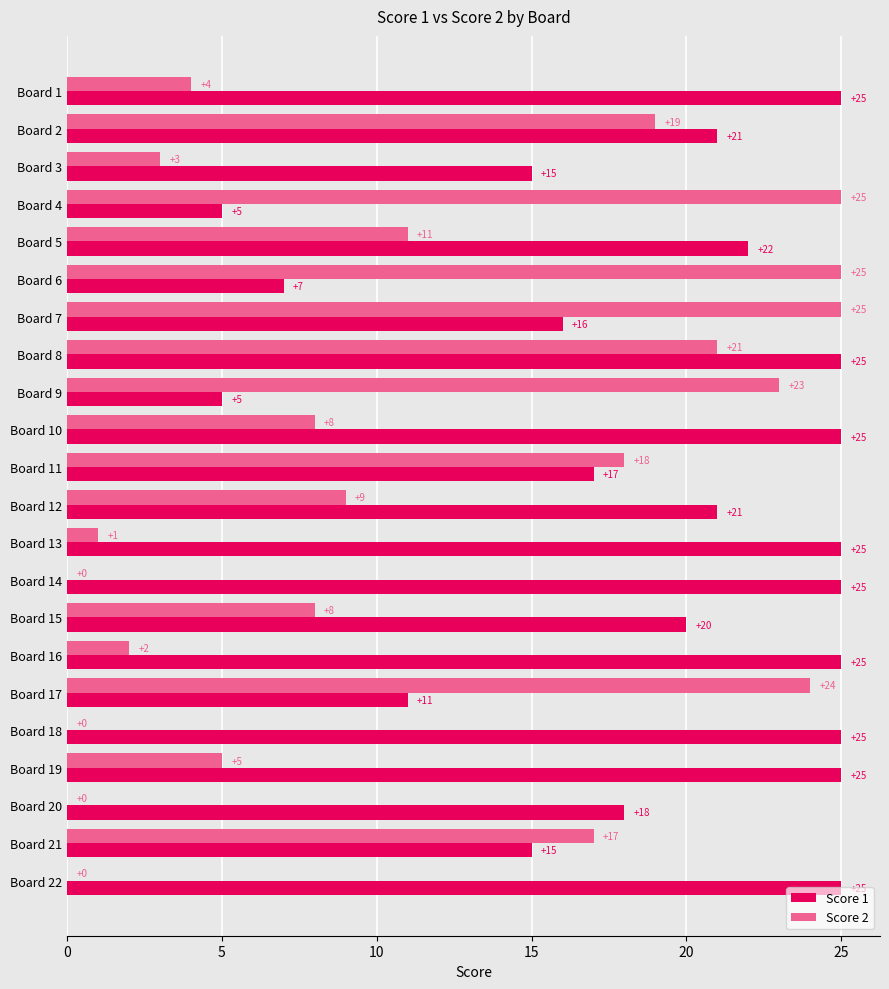

Which series has the largest range (max minus min)?

Score 2